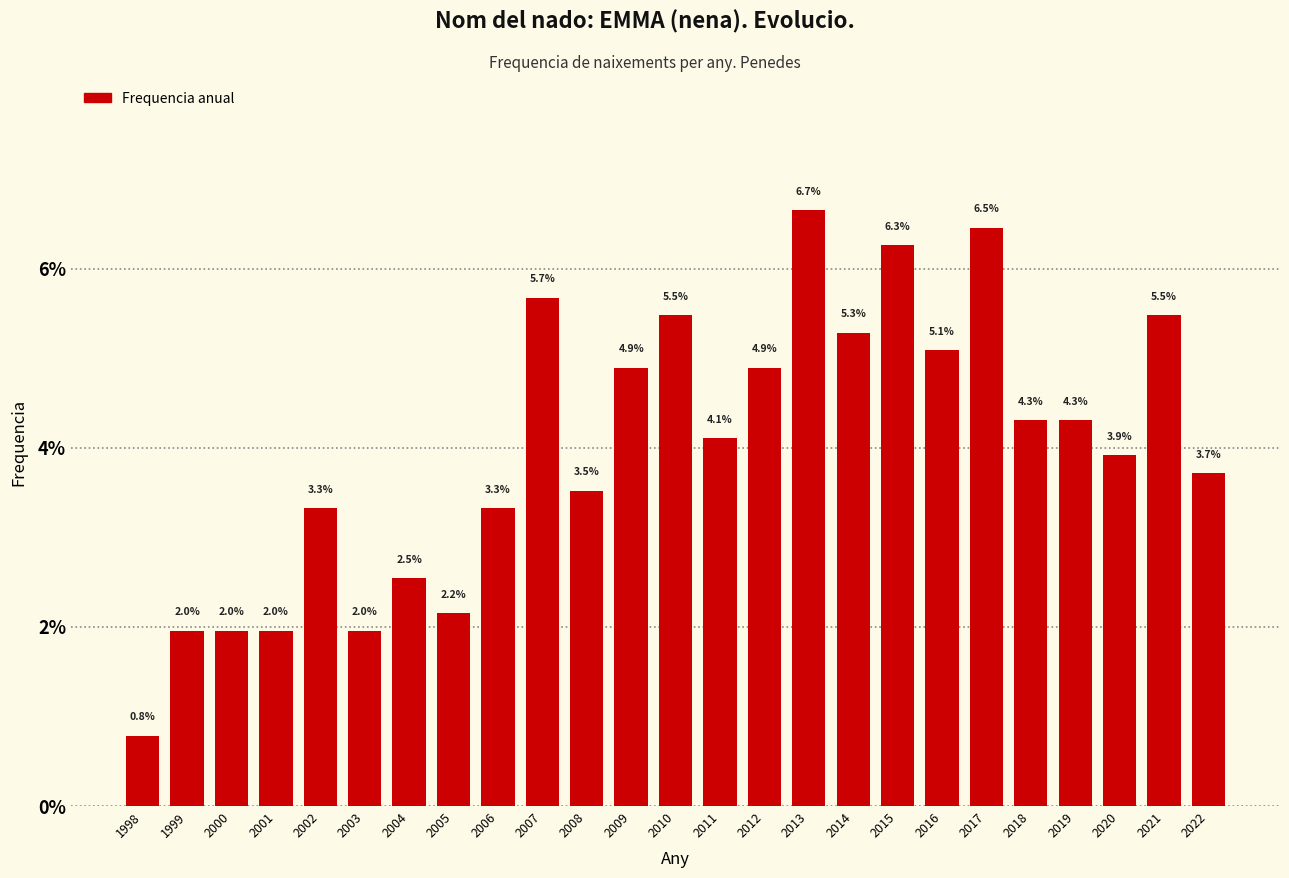

Reading left to right, list all the values displayed in this chart.

0.8	2.0	2.0	2.0	3.3	2.0	2.5	2.2	3.3	5.7	3.5	4.9	5.5	4.1	4.9	6.7	5.3	6.3	5.1	6.5	4.3	4.3	3.9	5.5	3.7